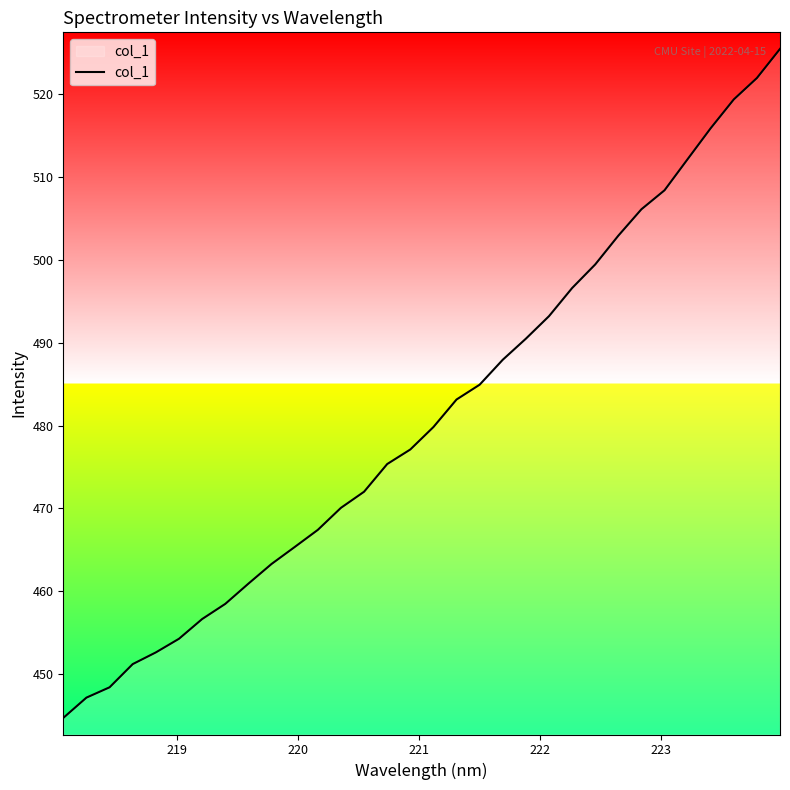

What is the difference between the maximum and minimum values?

80.7